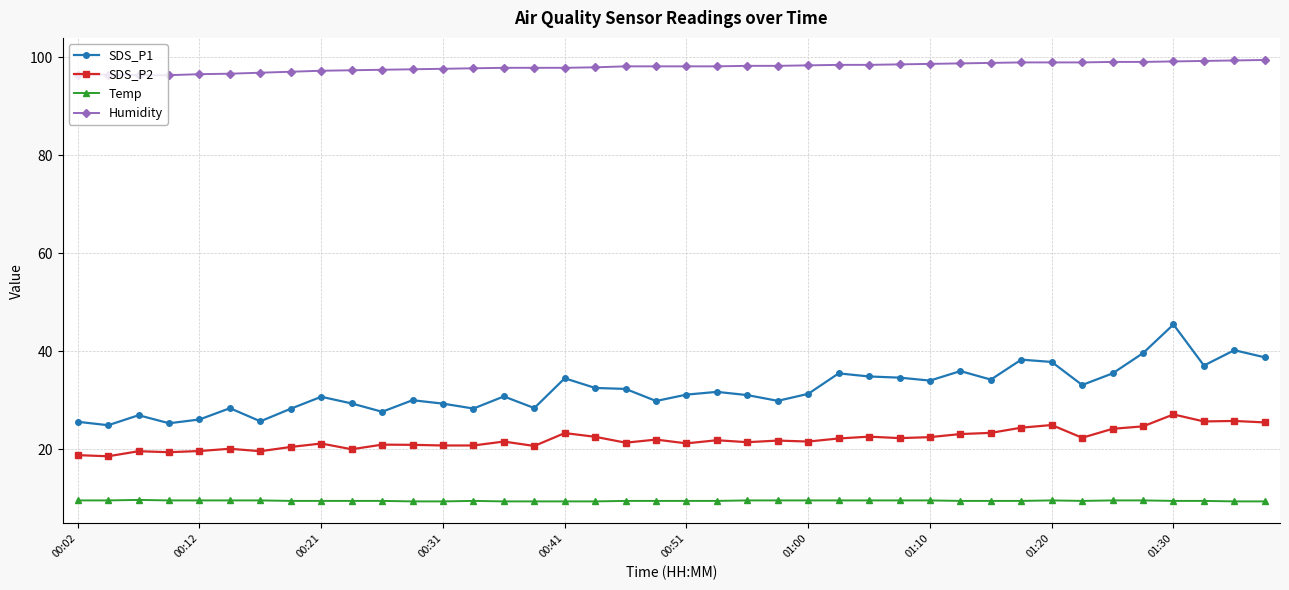

True or false: Temp and SDS_P2 cross at least once.

False